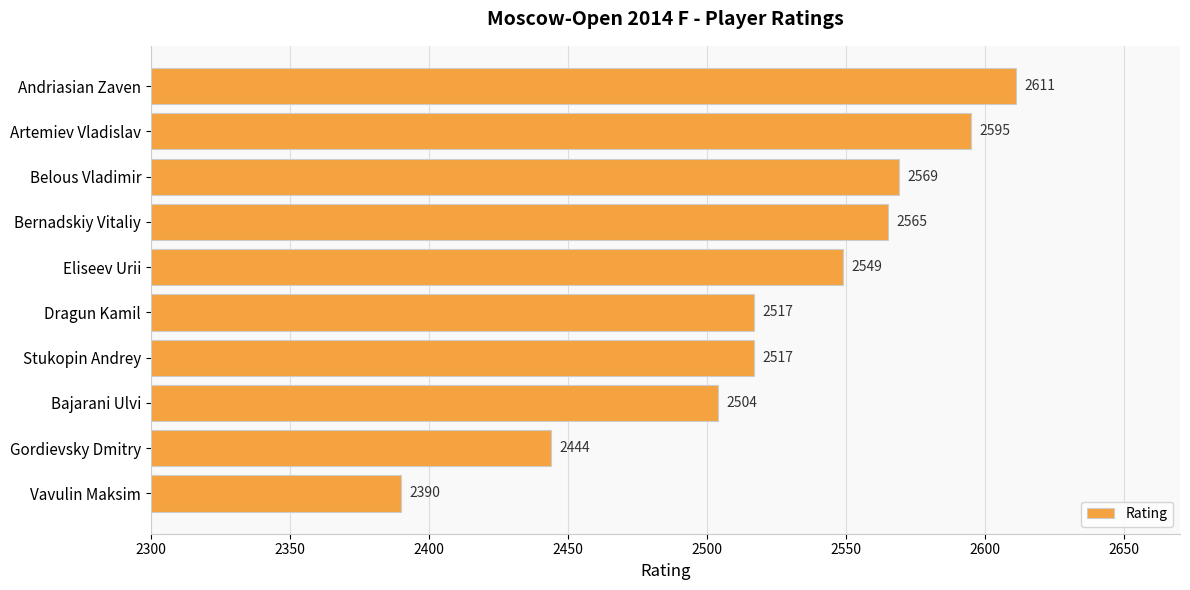

The value at Gordievsky Dmitry is 2444. True or false?

True